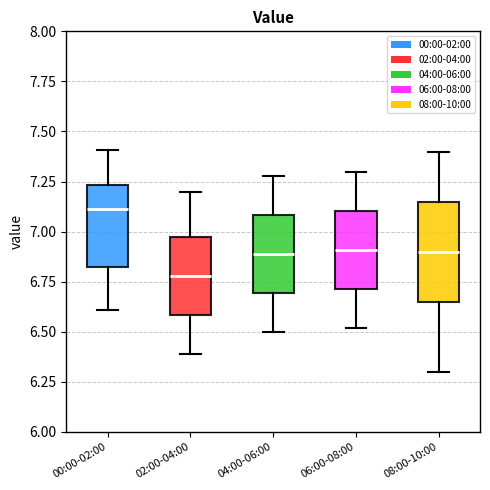

Reading left to right, read every box against the y-axis: the position of its median line, the range the box covers, and the ends of its whiskers. The values are not printed on the chart, so give them approximately, as read against the axis.

00:00-02:00: median 7.10, box 6.85 to 7.25, whiskers 6.60 to 7.40
02:00-04:00: median 6.80, box 6.60 to 7.00, whiskers 6.40 to 7.20
04:00-06:00: median 6.90, box 6.70 to 7.10, whiskers 6.50 to 7.30
06:00-08:00: median 6.90, box 6.70 to 7.10, whiskers 6.50 to 7.30
08:00-10:00: median 6.90, box 6.65 to 7.15, whiskers 6.30 to 7.40